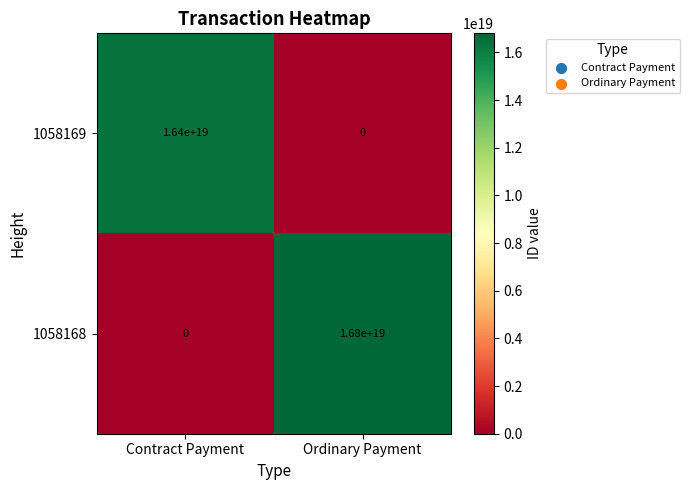

At which category does the chart reach its peak across all series?

Ordinary Payment